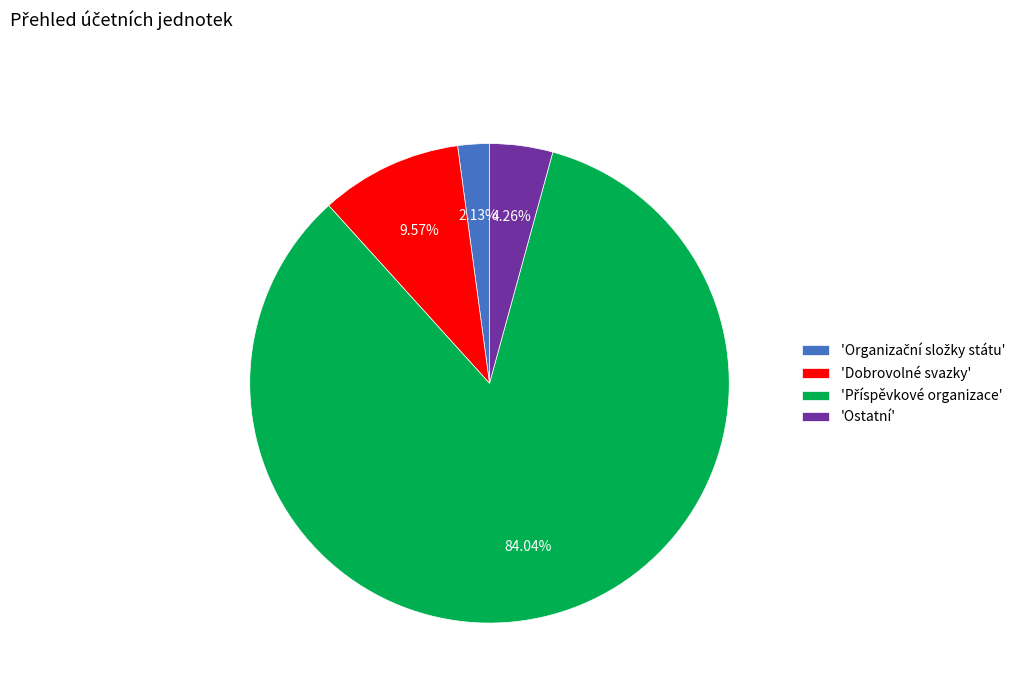

Combined, do 'Ostatní' and 'Dobrovolné svazky' account for over 50%?

No